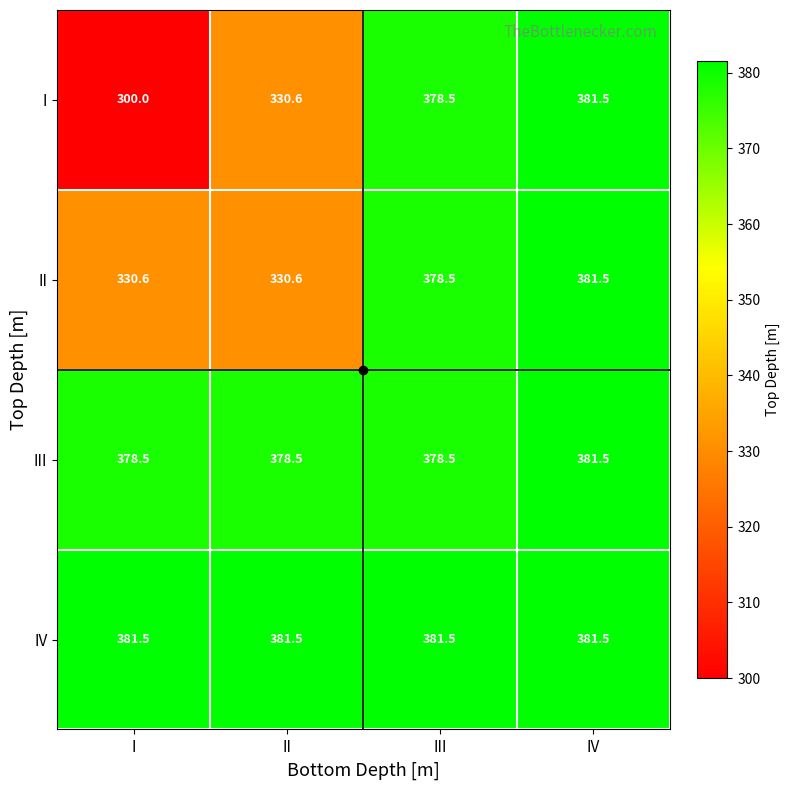

What is the maximum value shown in the chart?

381.5